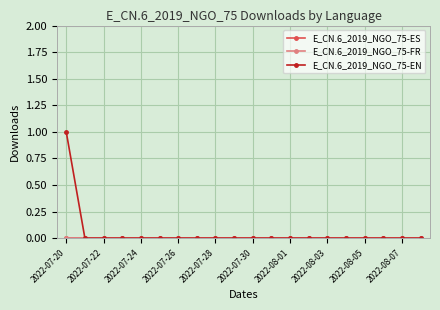

True or false: E_CN.6_2019_NGO_75-EN and E_CN.6_2019_NGO_75-FR cross at least once.

False